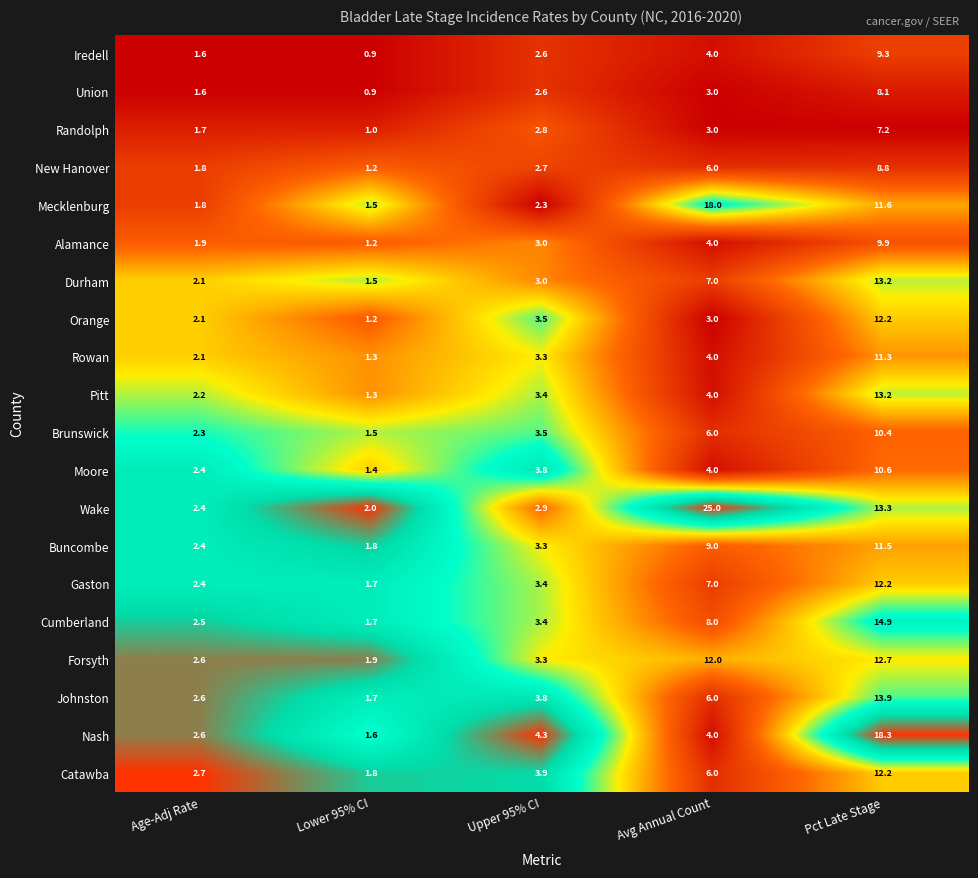

At how many categories does at least one series exceed 0?

5